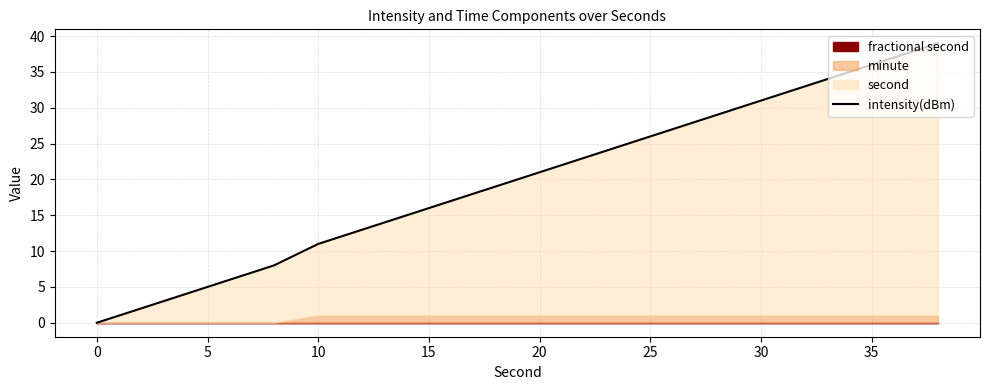

The chart shows a value of 7 at 10. True or false?

False